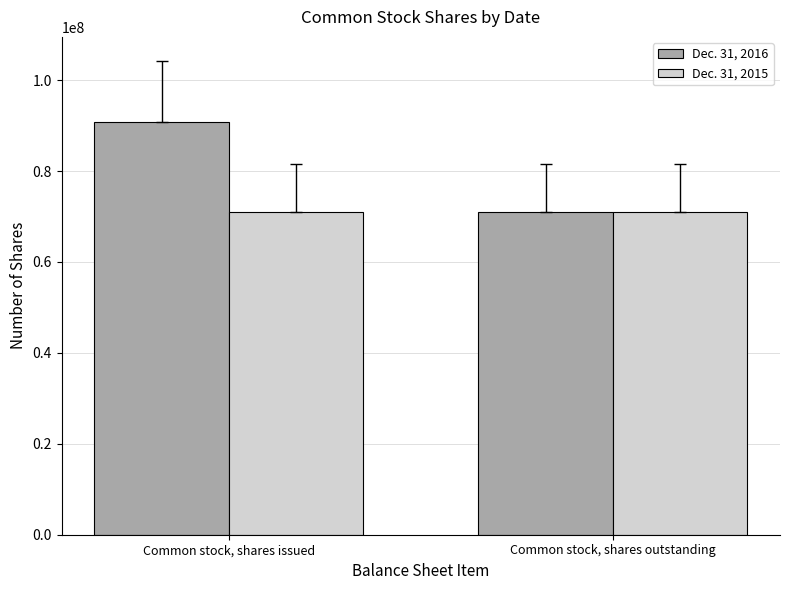

At Common stock, shares issued, list the series in order from smallest to largest.

Dec. 31, 2015, Dec. 31, 2016